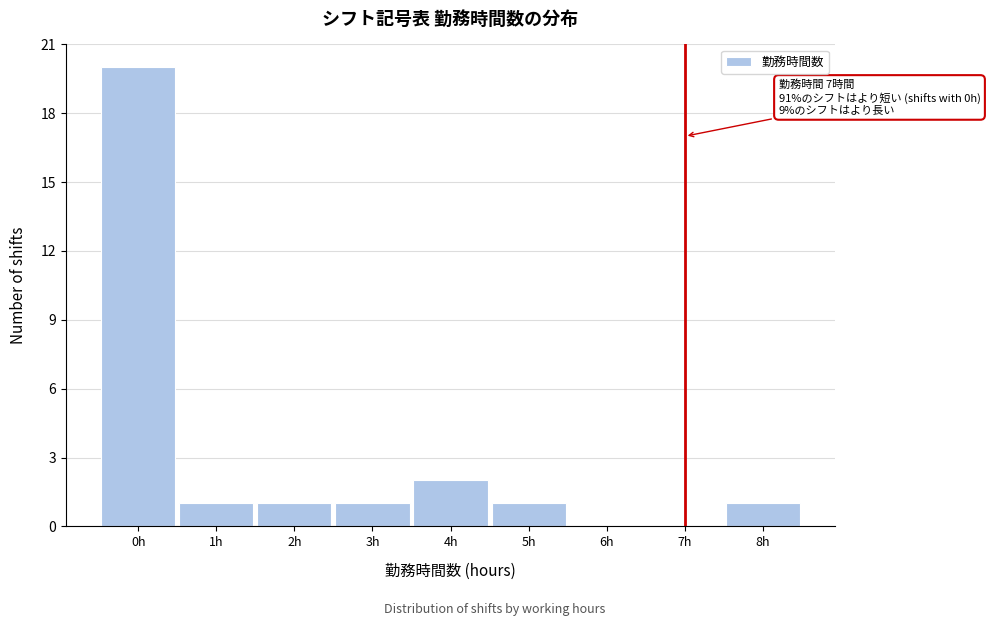

Reading right to left, what are all the values shown in this chart?

8h=1	7h=0	6h=0	5h=1	4h=2	3h=1	2h=1	1h=1	0h=20